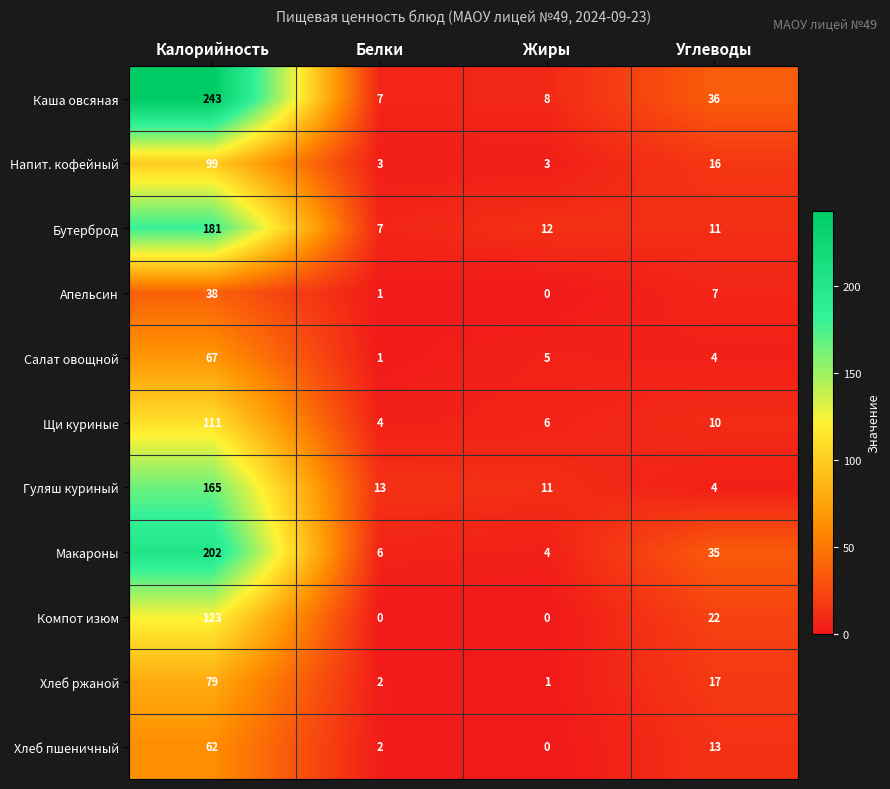

Where does the Хлеб пшеничный series first go above 13?

Калорийность